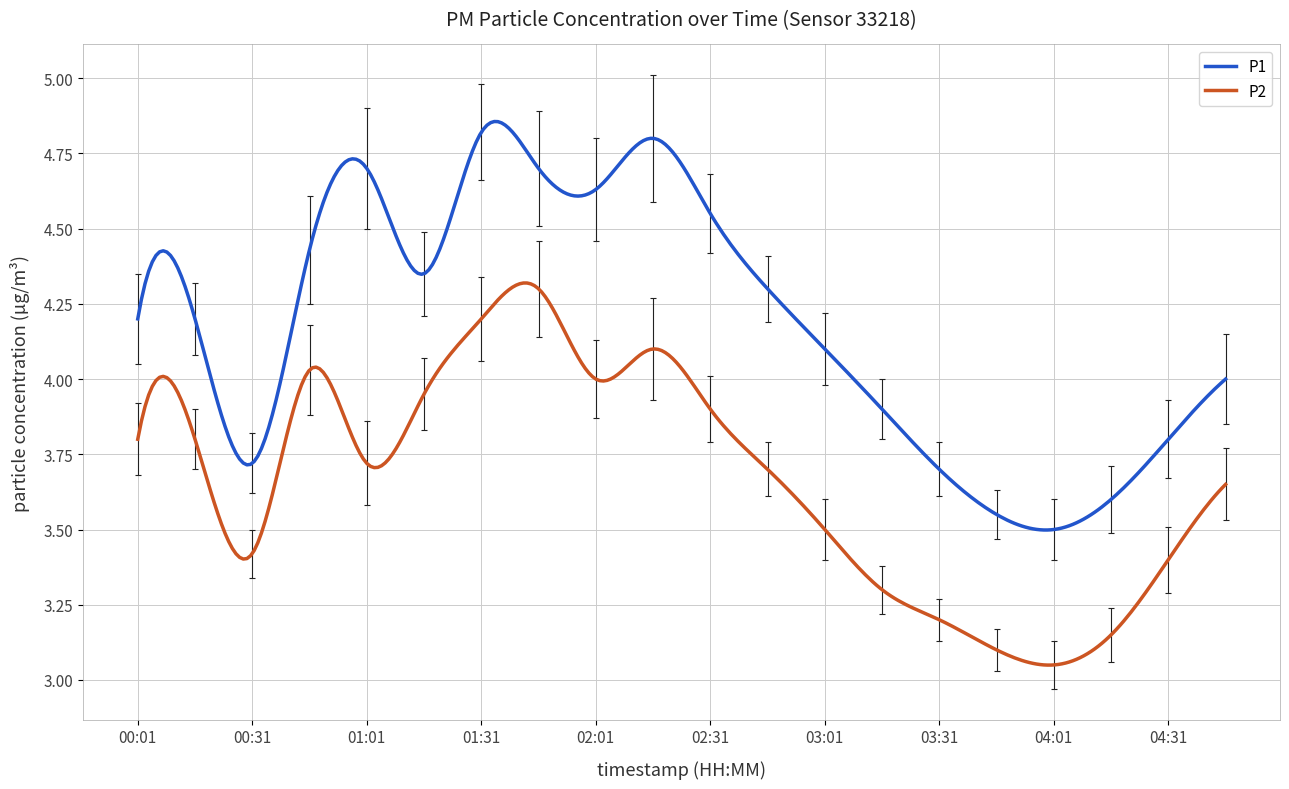

In P2, how many points are lower than both neighbors (excluding endpoints)?

4